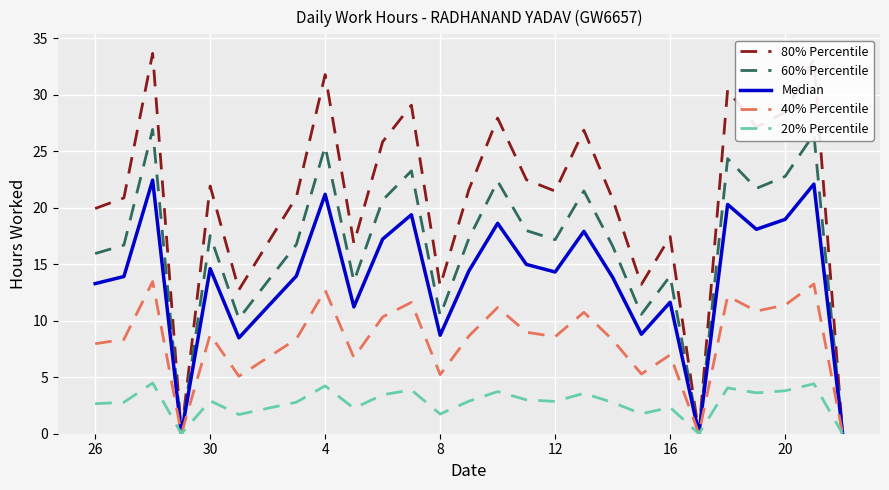

What are all the series names shown in the legend?

80% Percentile, 60% Percentile, Median, 40% Percentile, 20% Percentile